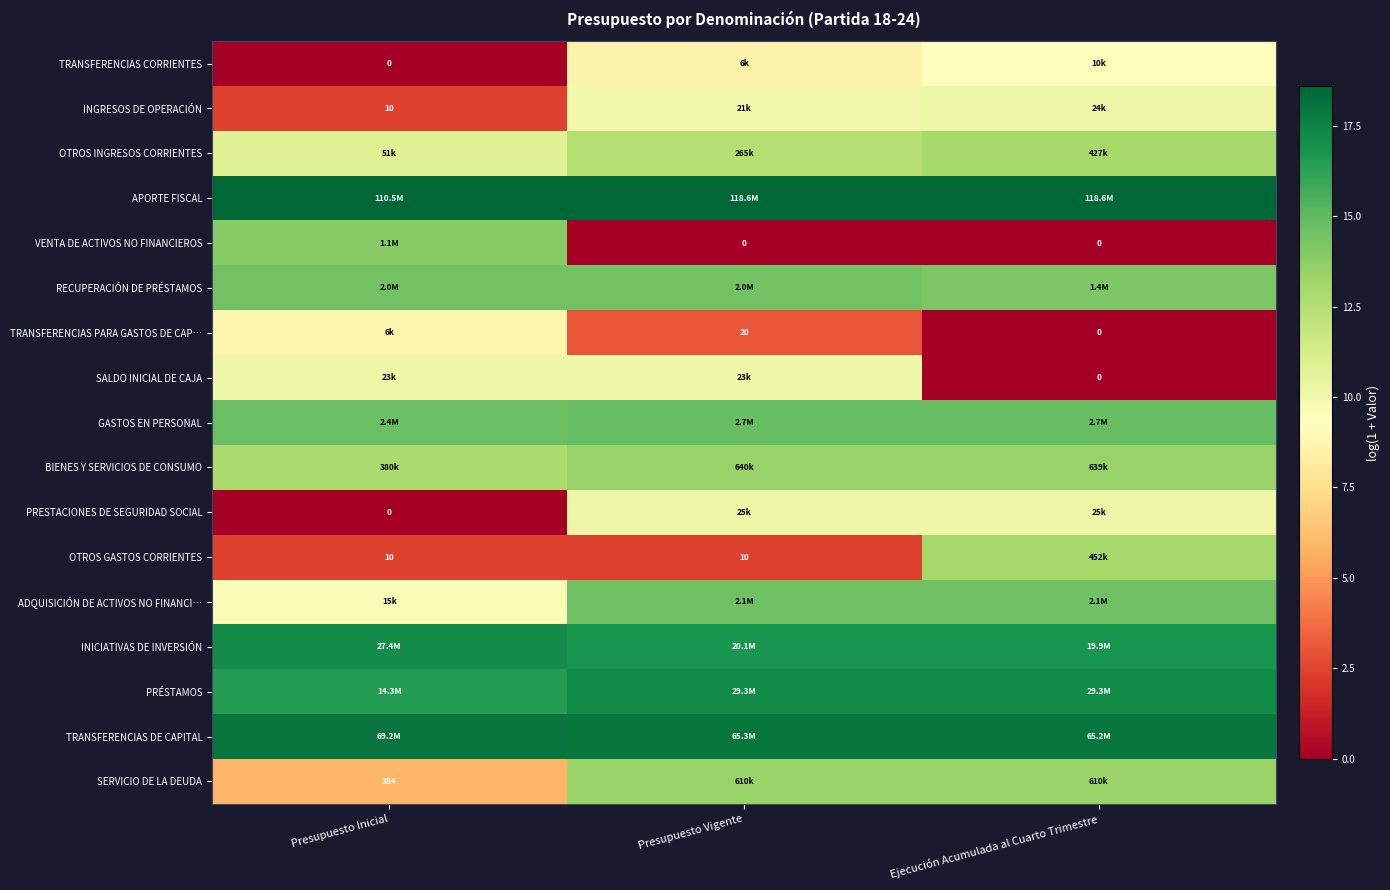

How many data points does each series have?

3